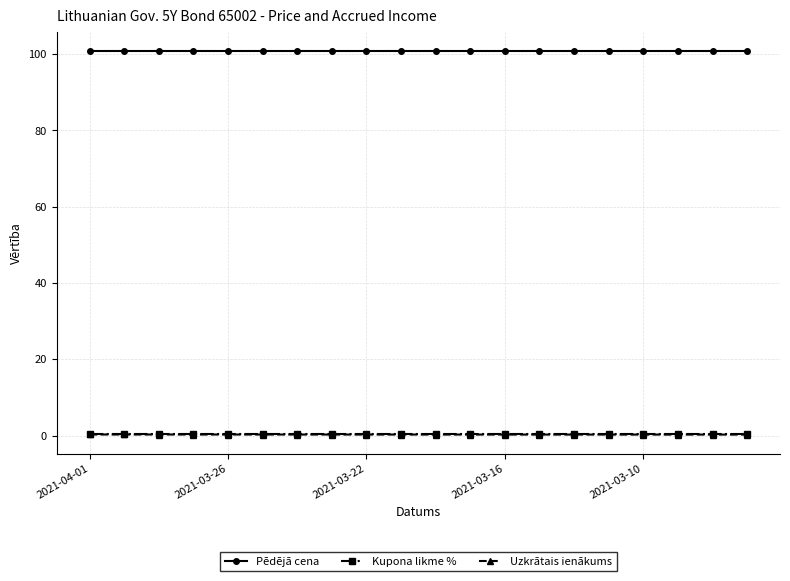

Reading left to right, list all the values displayed in this chart.

Pēdējā cena: 100.8	100.8	100.8	100.8	100.8	100.8	100.8	100.8	100.8	100.8	100.8	100.8	100.8	100.8	100.8	100.8	100.8	100.8	100.8	100.8
Kupona likme %: 0.3	0.3	0.3	0.3	0.3	0.3	0.3	0.3	0.3	0.3	0.3	0.3	0.3	0.3	0.3	0.3	0.3	0.3	0.3	0.3
Uzkrātais ienākums: 0.3	0.3	0.3	0.3	0.3	0.3	0.3	0.3	0.3	0.3	0.3	0.3	0.3	0.3	0.3	0.3	0.3	0.3	0.3	0.3